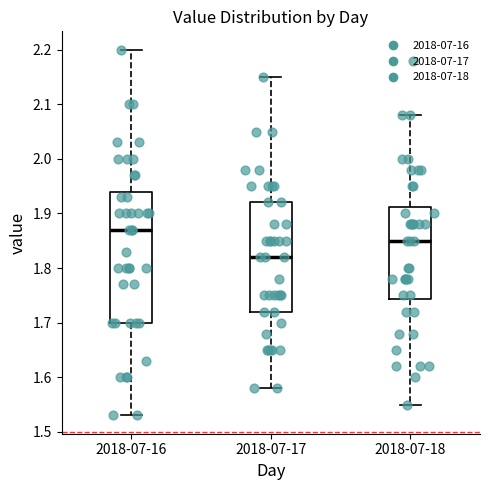

Reading left to right, read every box against the y-axis: the position of its median line, the range the box covers, and the ends of its whiskers. The values are not printed on the chart, so give them approximately, as read against the axis.

2018-07-16: median 1.87, box 1.70 to 1.94, whiskers 1.53 to 2.20
2018-07-17: median 1.82, box 1.72 to 1.92, whiskers 1.58 to 2.15
2018-07-18: median 1.85, box 1.74 to 1.91, whiskers 1.55 to 2.08